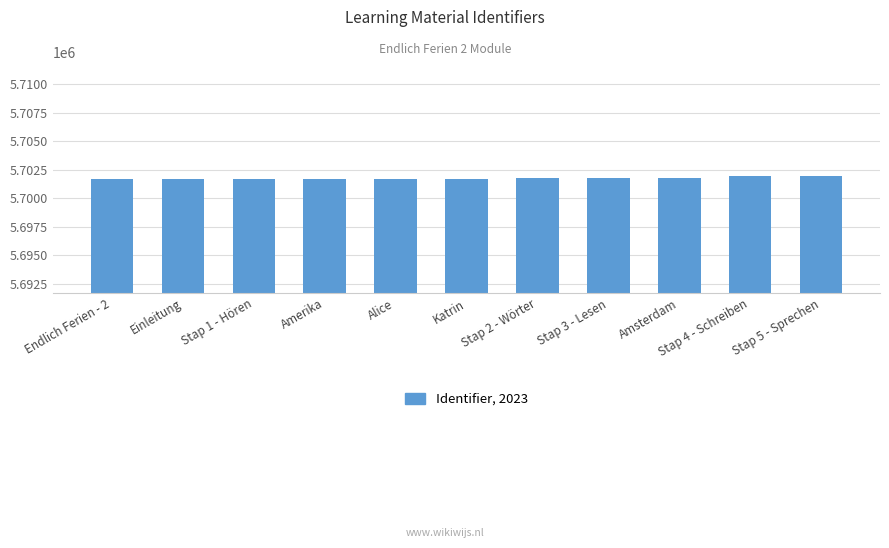

True or false: the data shows 5701711 at Alice.

True